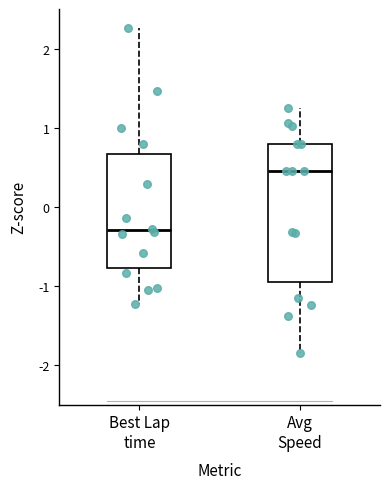

Reading left to right, transcribe this box plot: for each box, give where its median line is, the range the box spans, and where its two whiskers end, as read against the y-axis. The values are not printed on the chart, so give them approximately, as read against the axis.

Best Lap time: median -0.3, box -0.8 to 0.7, whiskers -1.2 to 2.3
Avg Speed: median 0.4, box -0.9 to 0.8, whiskers -1.9 to 1.2